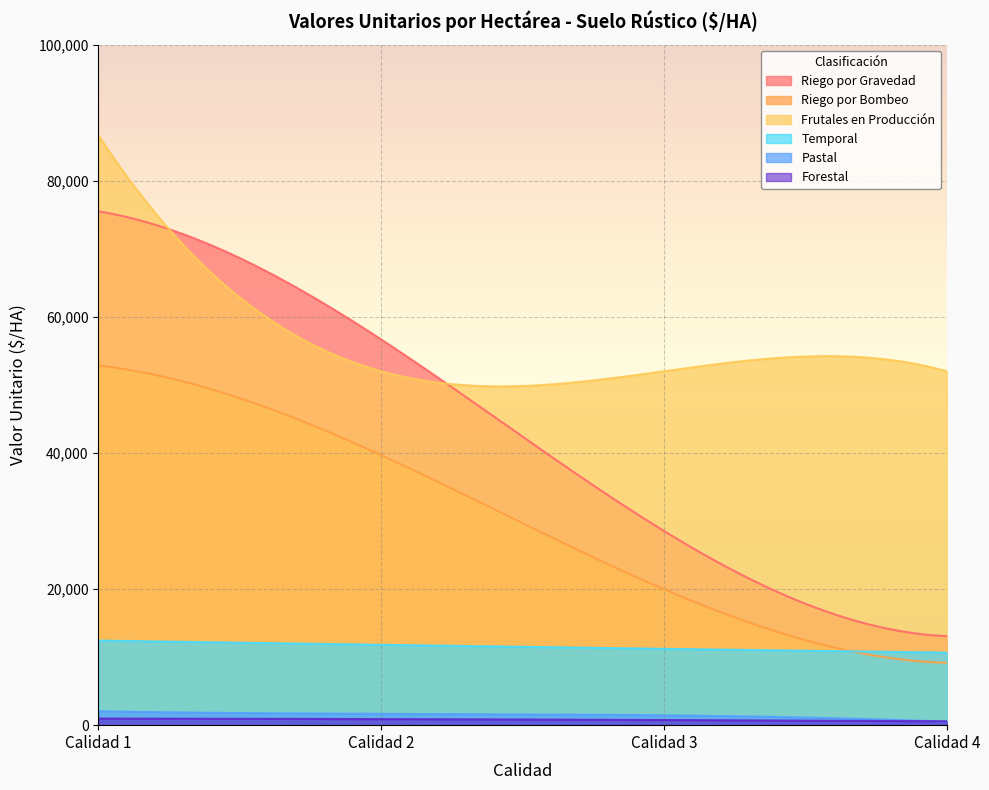

List the series in order of their peak value, lowest first.

Forestal, Pastal, Temporal, Riego por Bombeo, Riego por Gravedad, Frutales en Producción